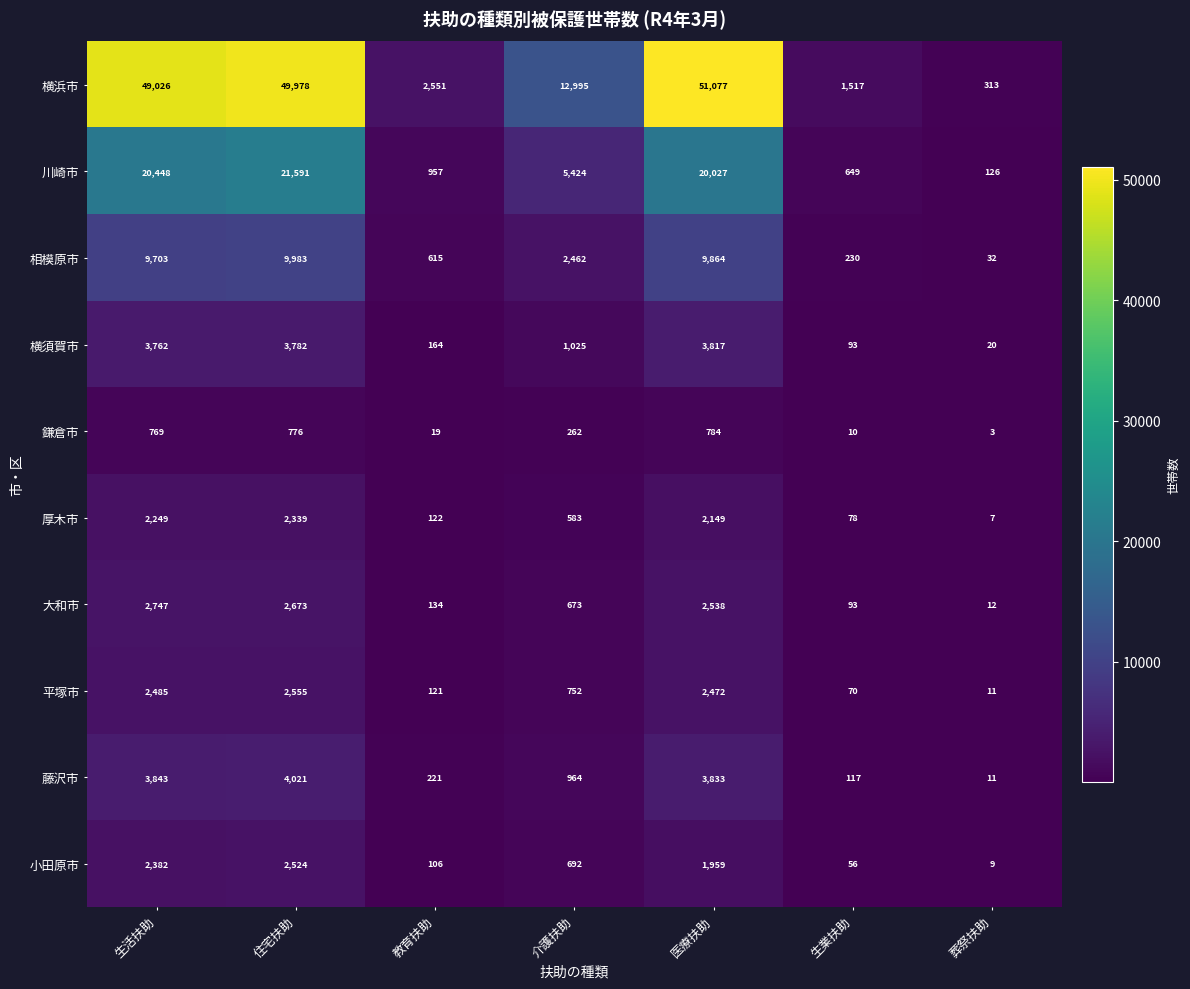

Which series has the largest total across all categories?

横浜市